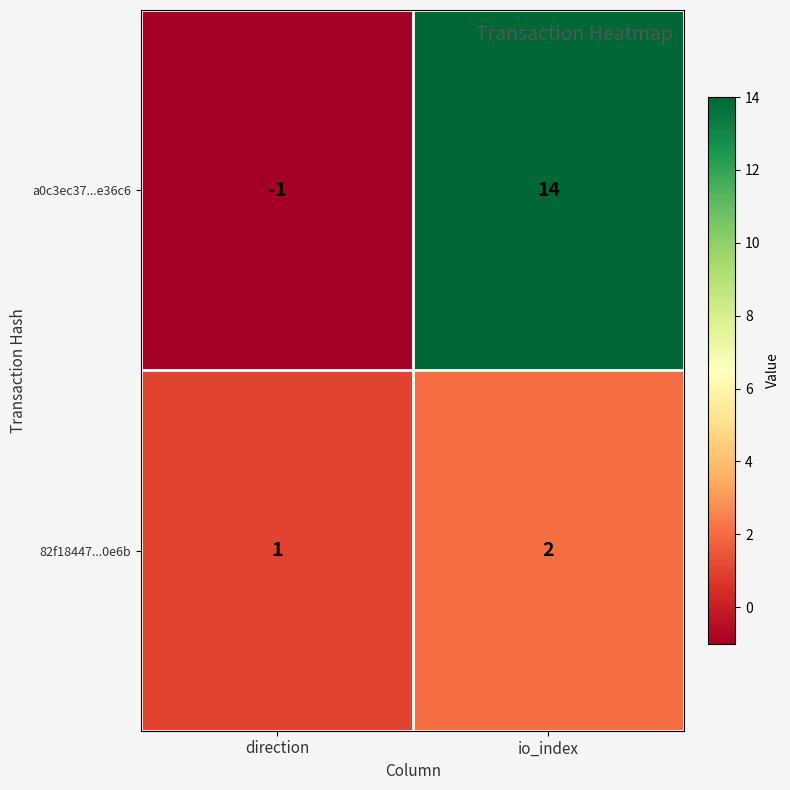

List the series in order of their peak value, lowest first.

82f18447...0e6b, a0c3ec37...e36c6